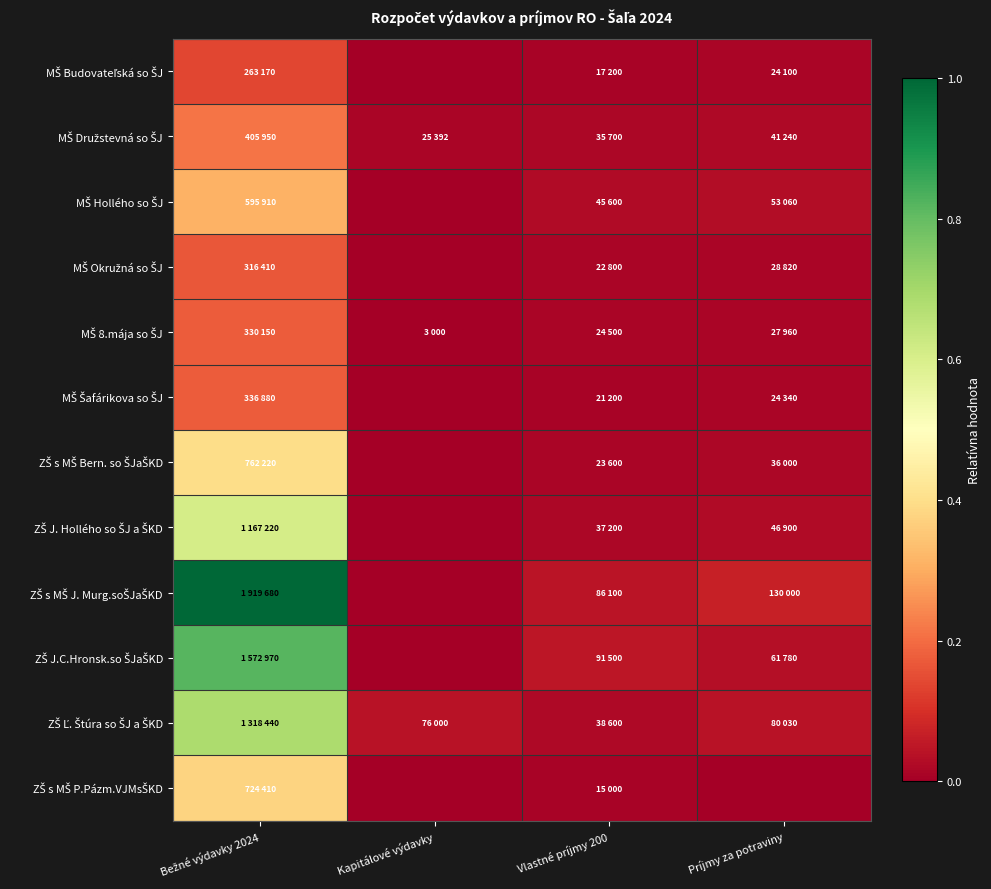

Which series has the widest spread of values?

ZŠ s MŠ J. Murg.soŠJaŠKD